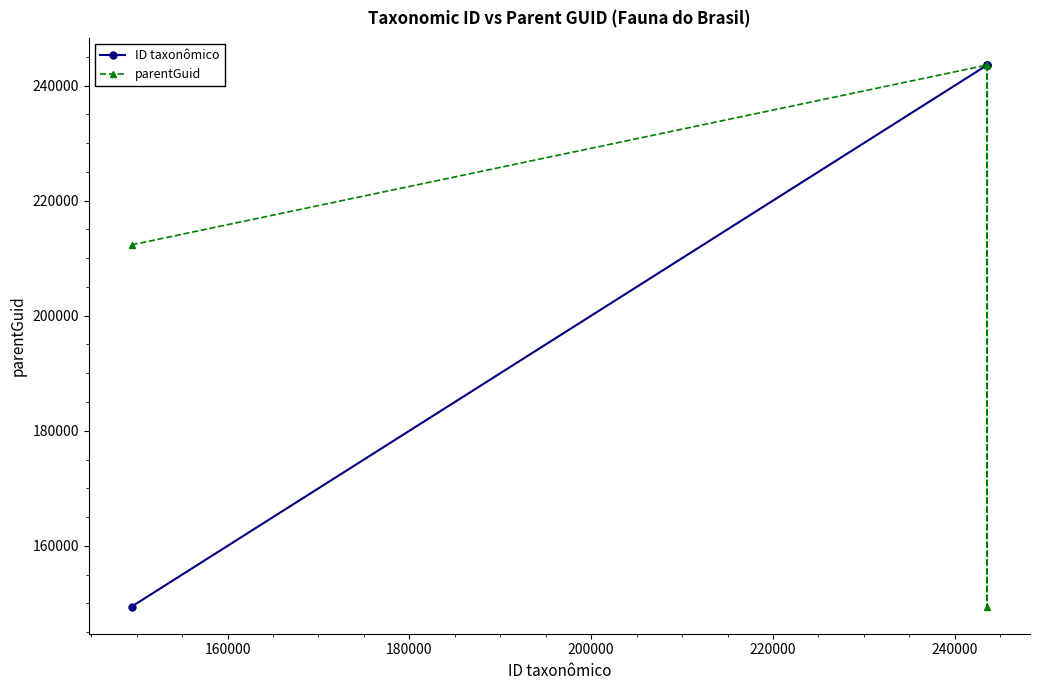

What is the value of the parentGuid point at the 1st from the left?

212307